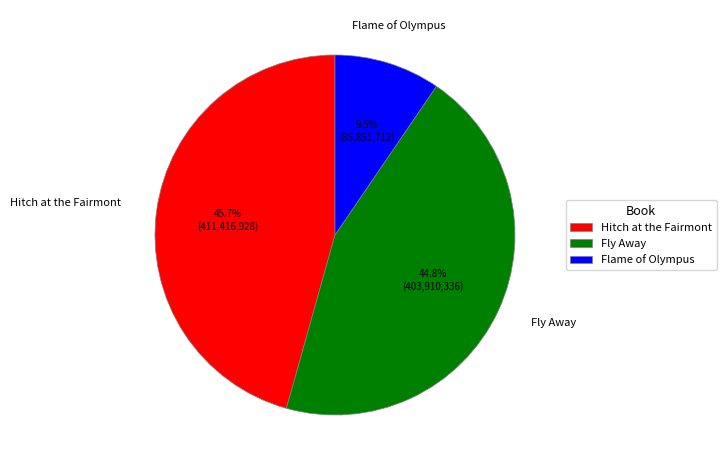

To the nearest percent, what is the difference between the Fly Away and Flame of Olympus slice percentages?

35%